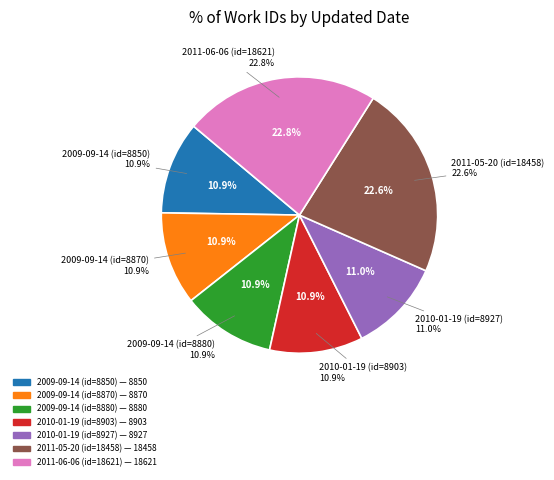

How many slices are in this pie chart?

7